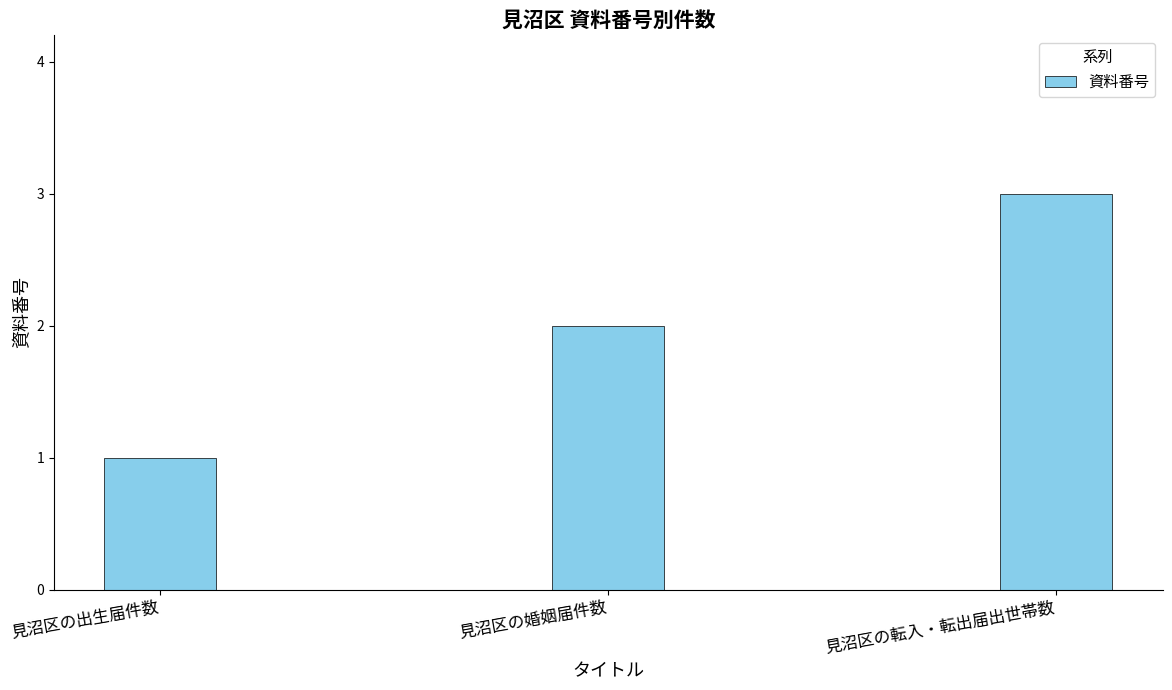

What is the ratio of the value at 見沼区の出生届件数 to the value at 見沼区の婚姻届件数?

0.5